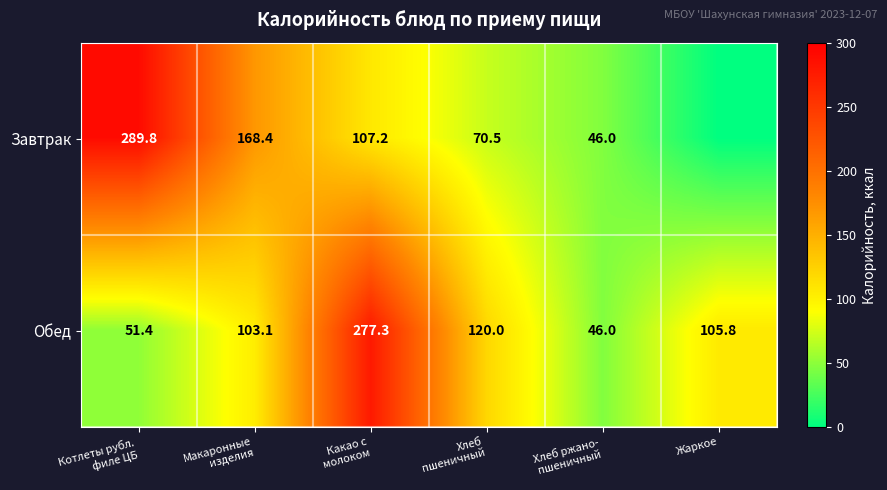

What is the sum of all Обед values?

703.6